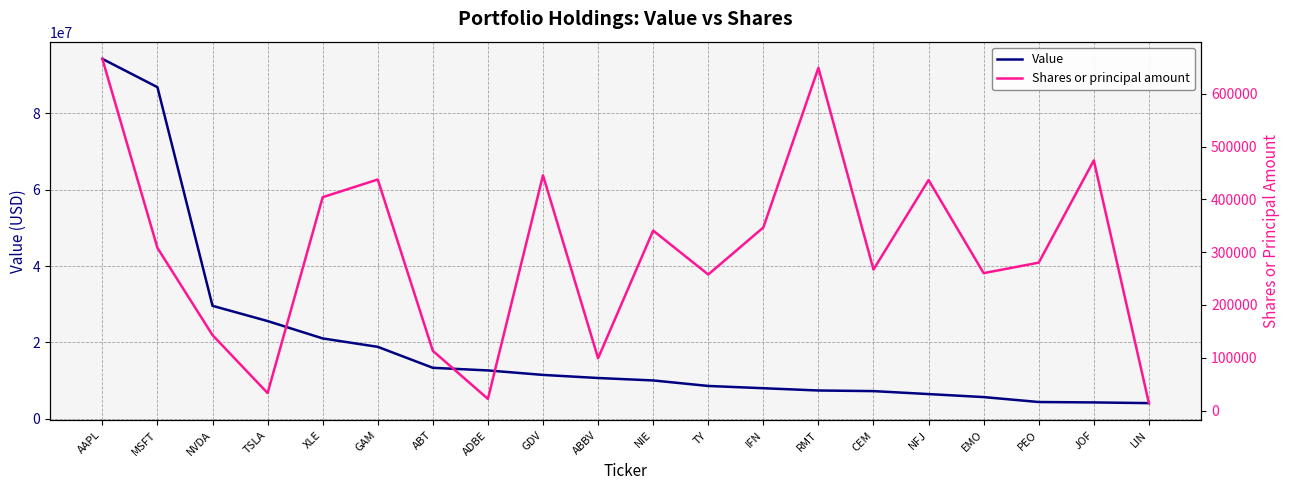

Rank the categories by Value value from lowest to highest.

LIN, JOF, PEO, EMO, NFJ, CEM, RMT, IFN, TY, NIE, ABBV, GDV, ADBE, ABT, GAM, XLE, TSLA, NVDA, MSFT, AAPL